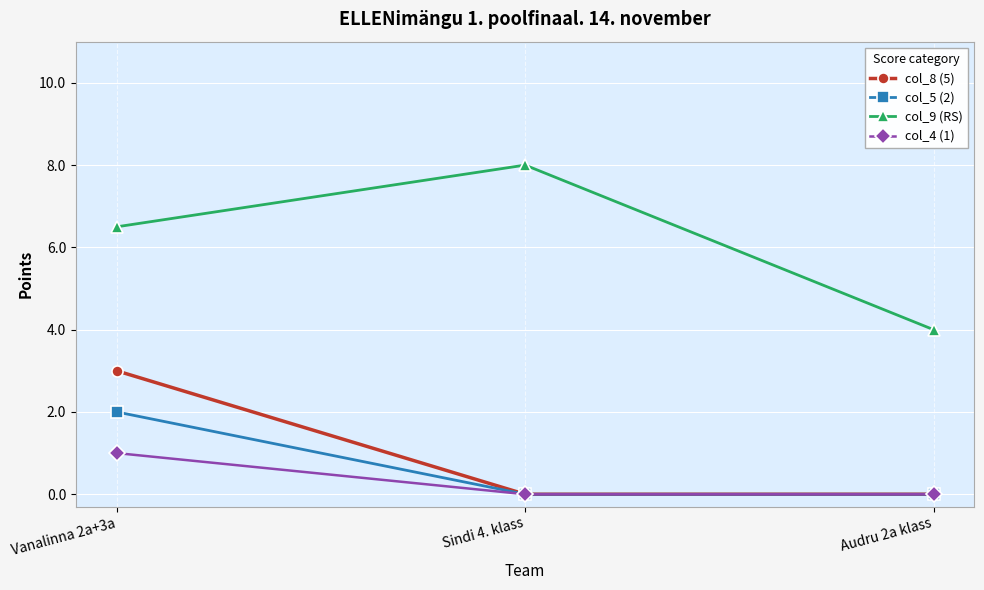

At which label does col_9 (RS) first exceed 6?

Vanalinna 2a+3a